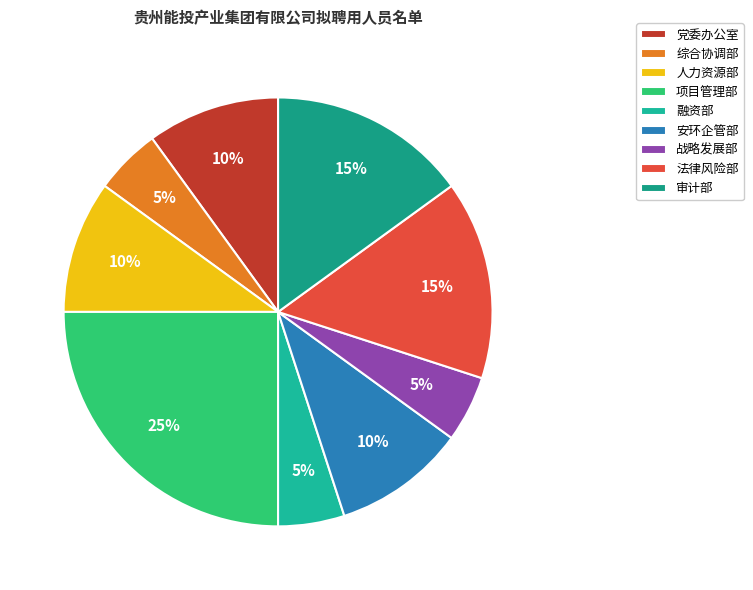

What percentage is NOT represented by 项目管理部?

75.0%